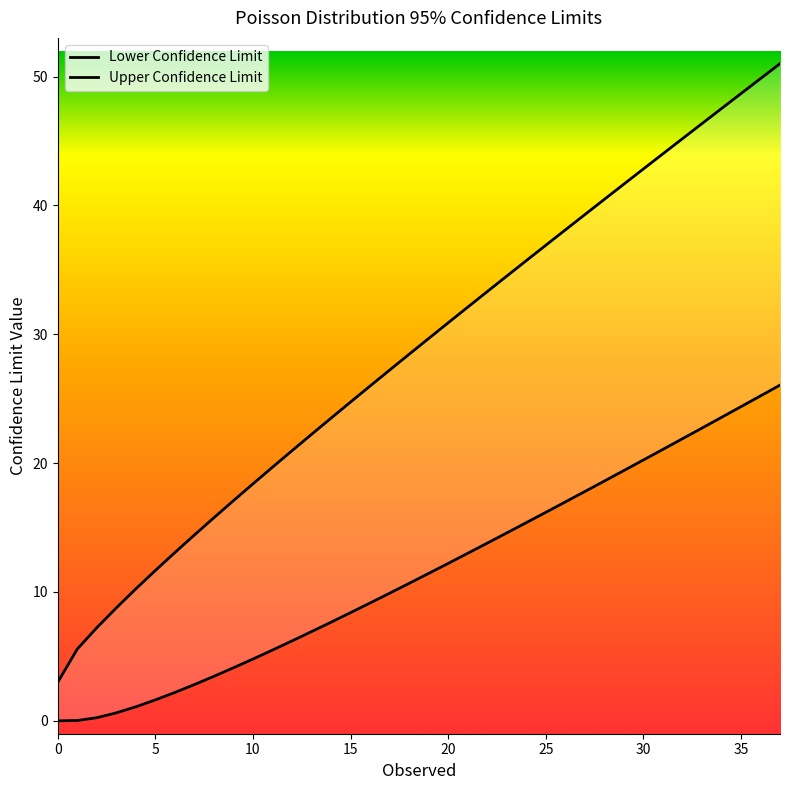

What is the sum of all Lower Confidence Limit values?

439.8